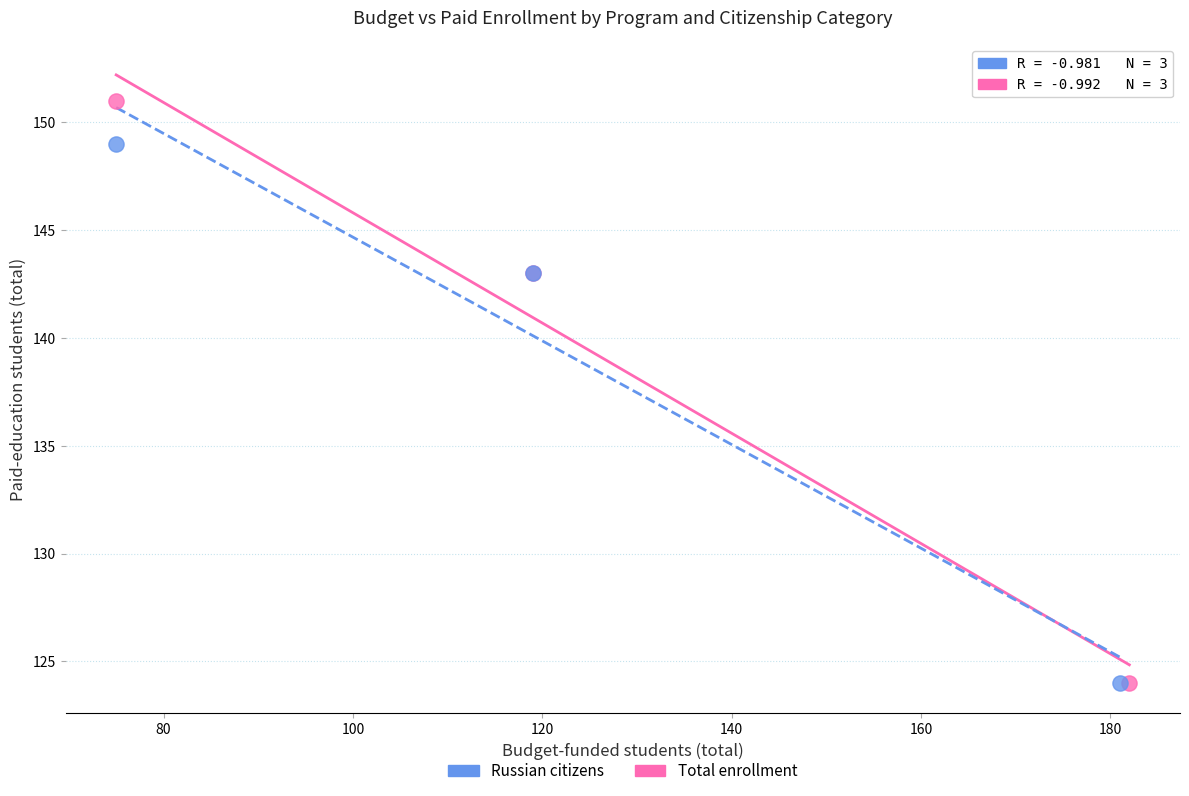

Which series reaches the maximum Y coordinate?

Total enrollment